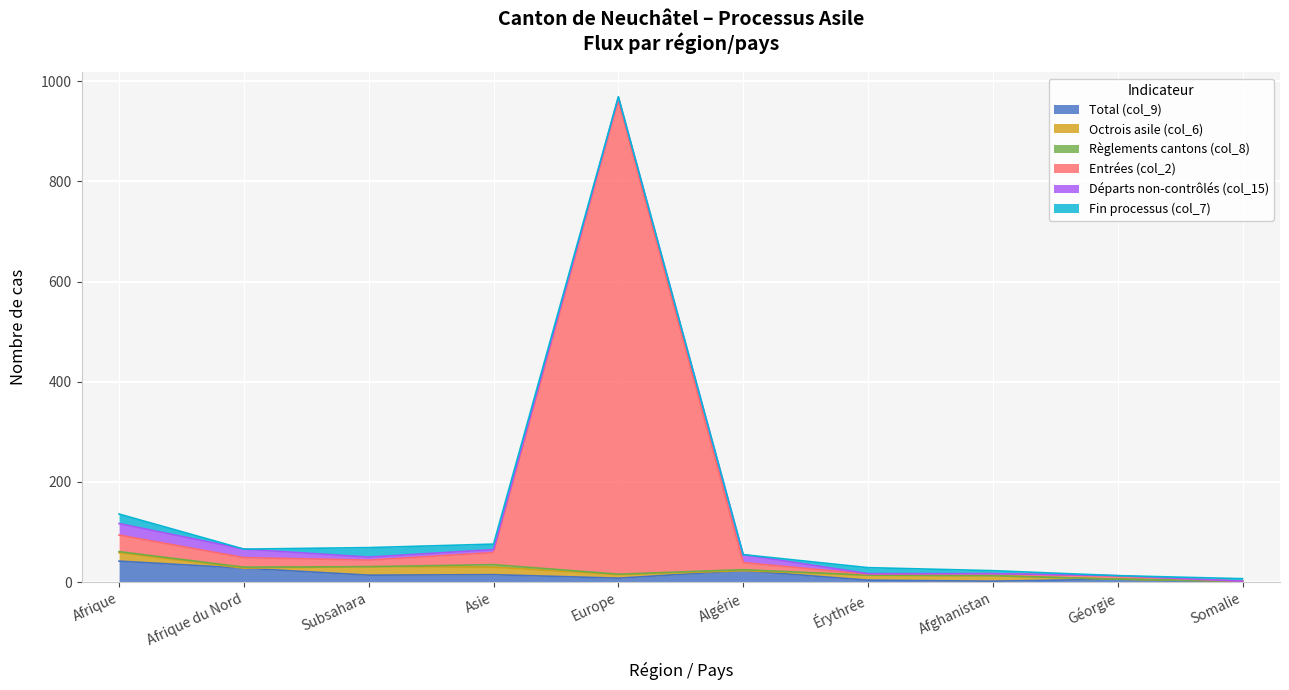

At Europe, list the series in order from largest to smallest.

Entrées (col_2), Total (col_9), Octrois asile (col_6), Départs non-contrôlés (col_15), Règlements cantons (col_8), Fin processus (col_7)